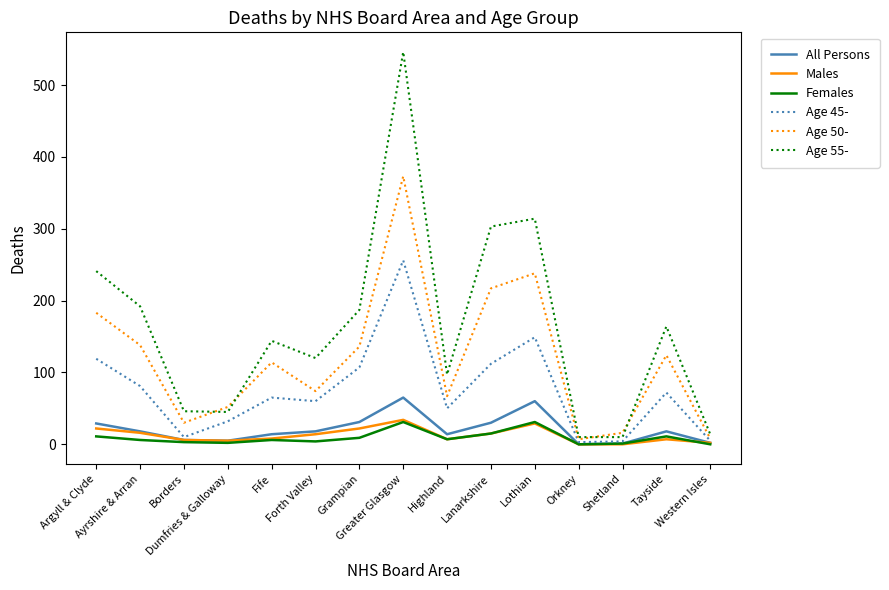

What is the sum of all Males values?

187